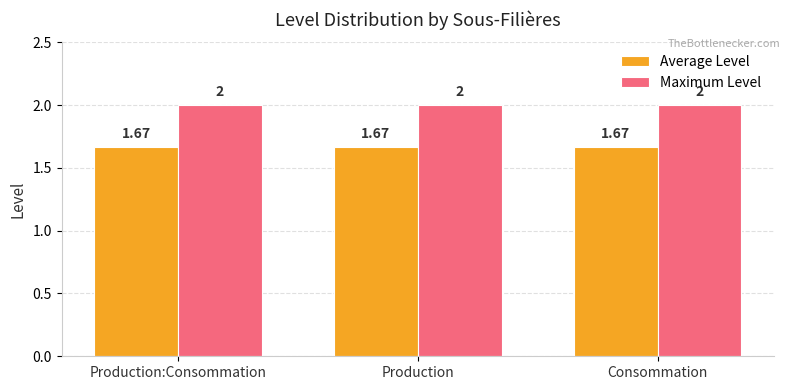

What is the difference between the highest and lowest values at Production?

0.3